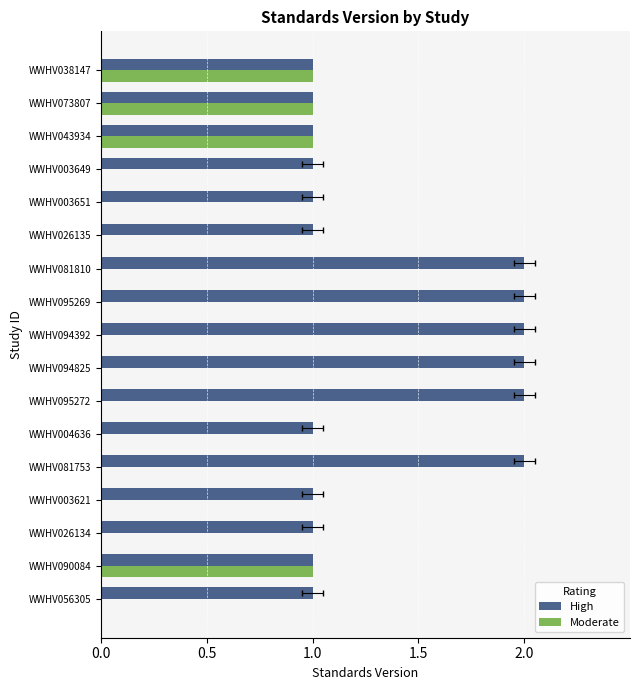

How many categories are shown in the chart?

17